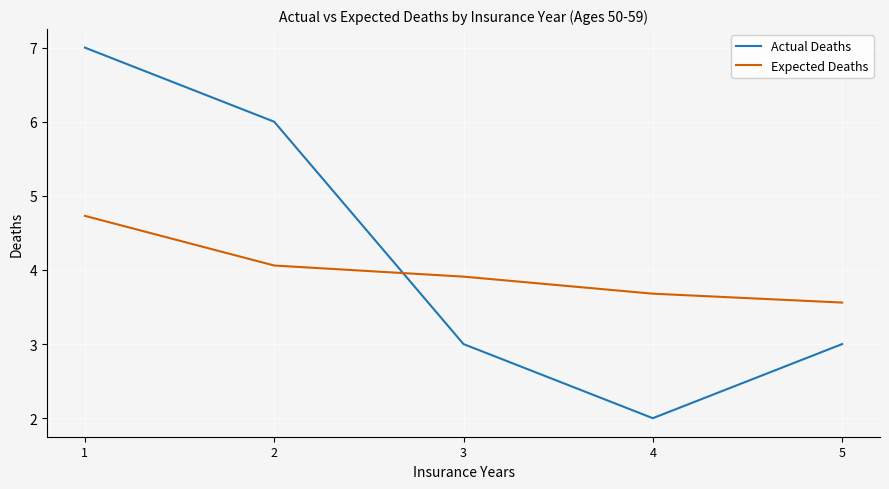

Which category has the highest value across all series?

1